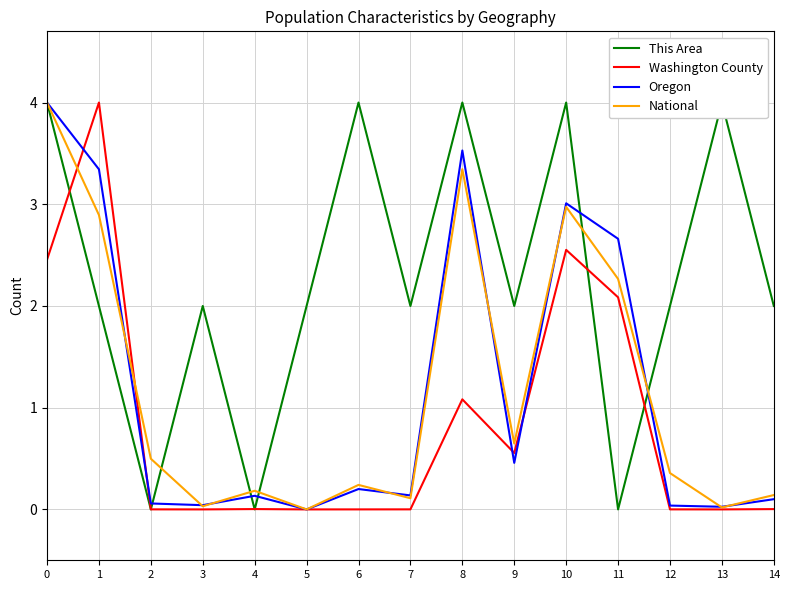

Does the chart have visible grid lines?

Yes